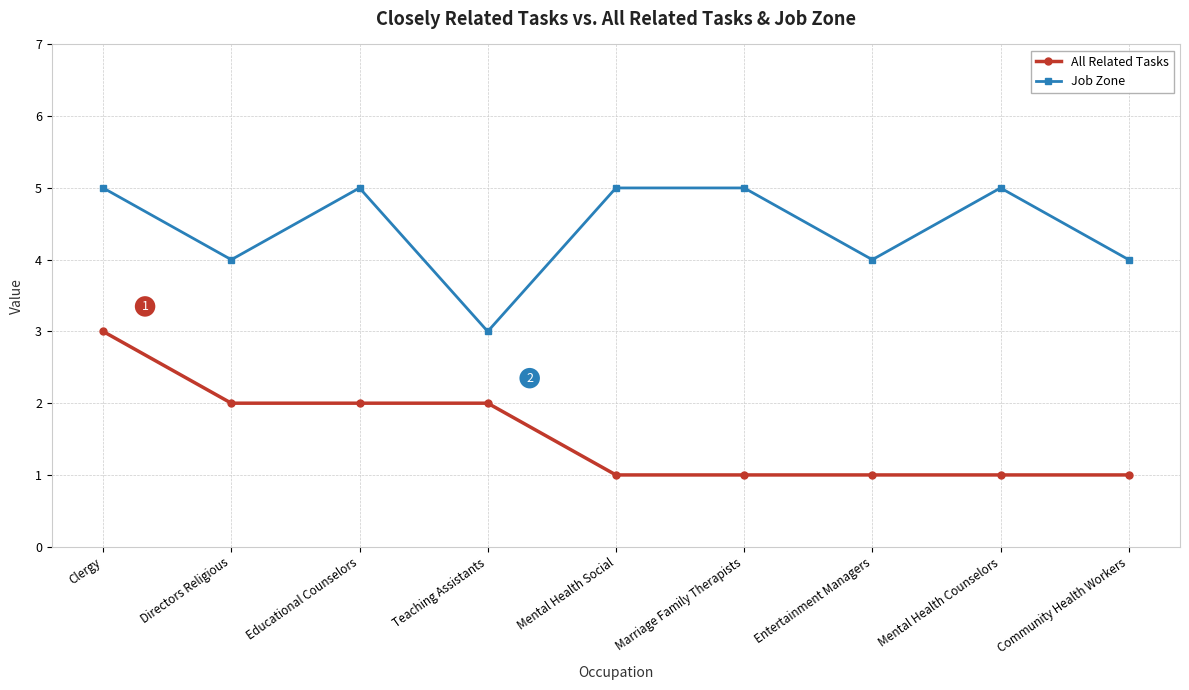

What is the average value of the Job Zone series?

4